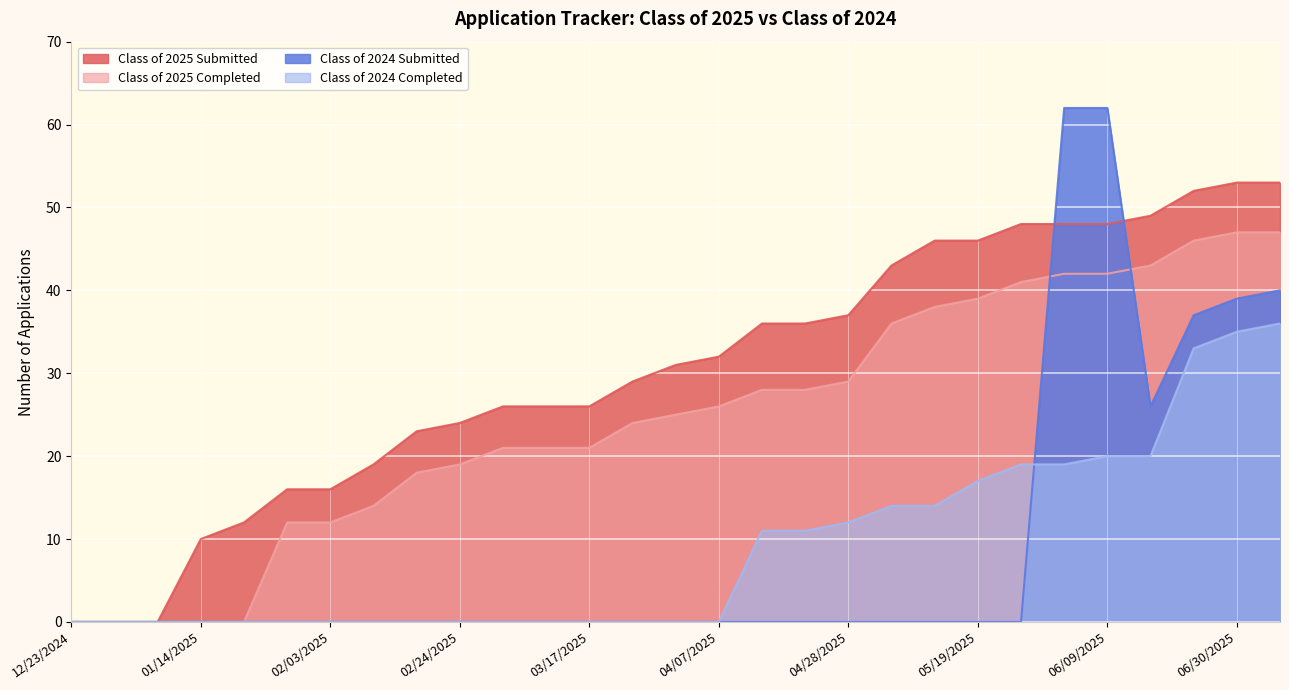

Is the value of Class of 2025 Submitted at 04/14/2025 greater than the value of Class of 2024 Completed at 05/26/2025?

Yes